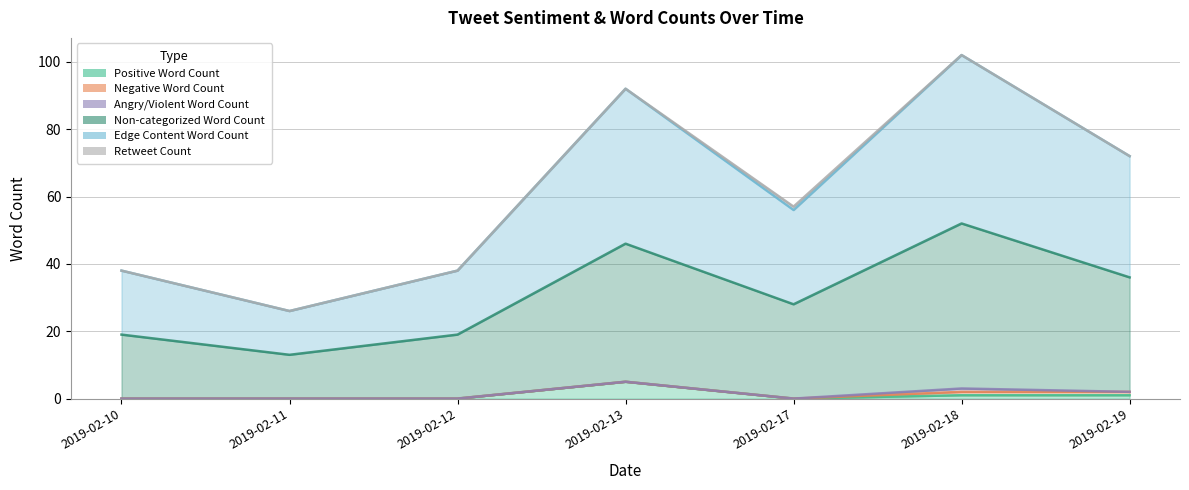

What is the difference between the second highest and minimum values in the Positive Word Count series?

1